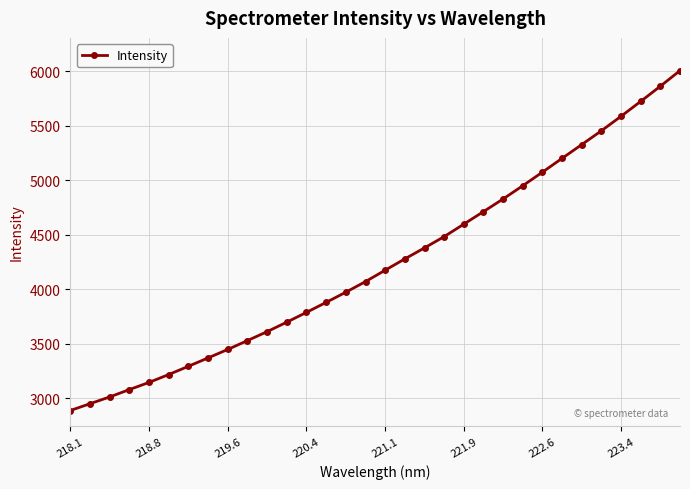

What is the minimum value shown in the chart?

2886.0